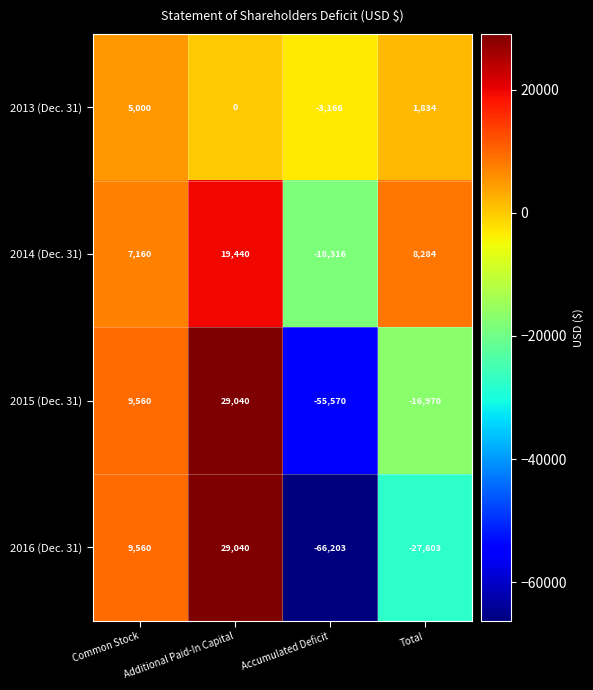

List the labels in order of 2015 (Dec. 31) value, largest first.

Additional Paid-In Capital, Common Stock, Total, Accumulated Deficit